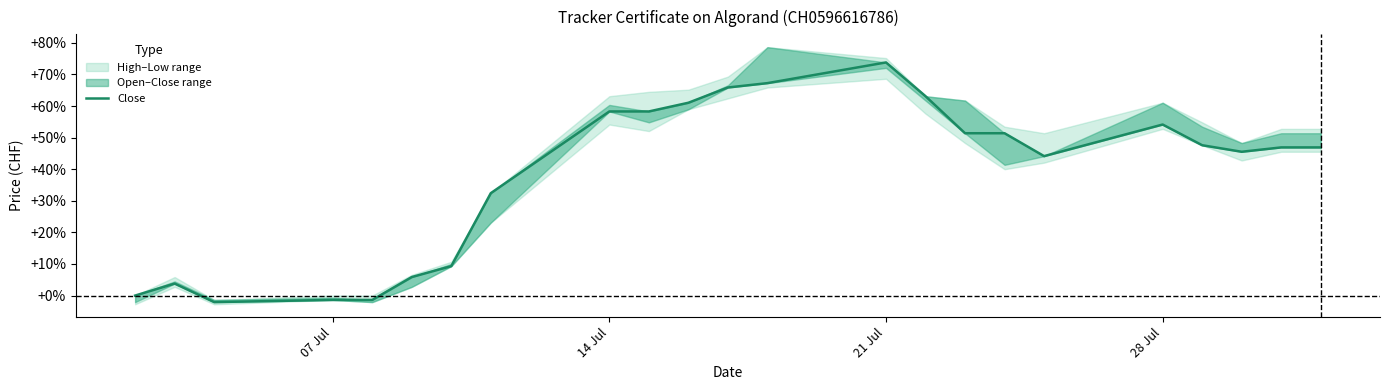

How many values are above zero?

19